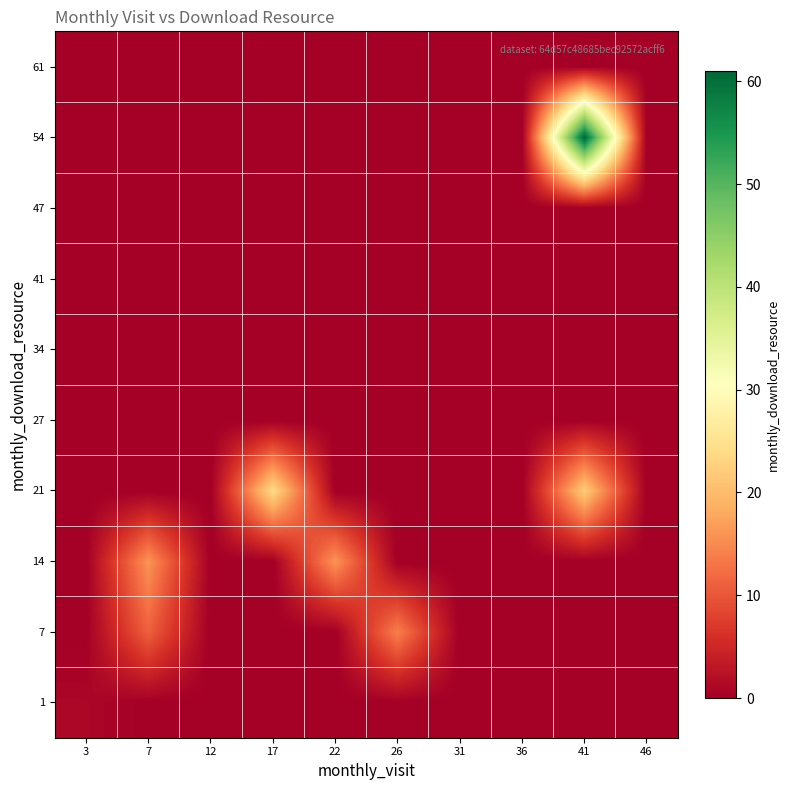

At which category is the sum across all series the highest?

41